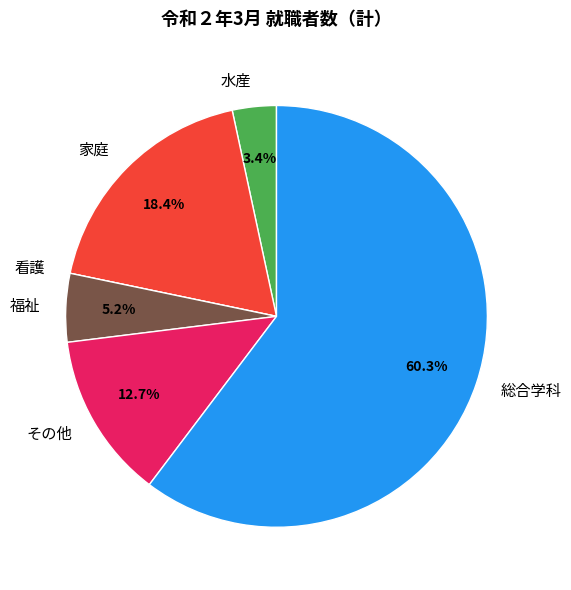

What is the largest slice in the pie chart?

総合学科